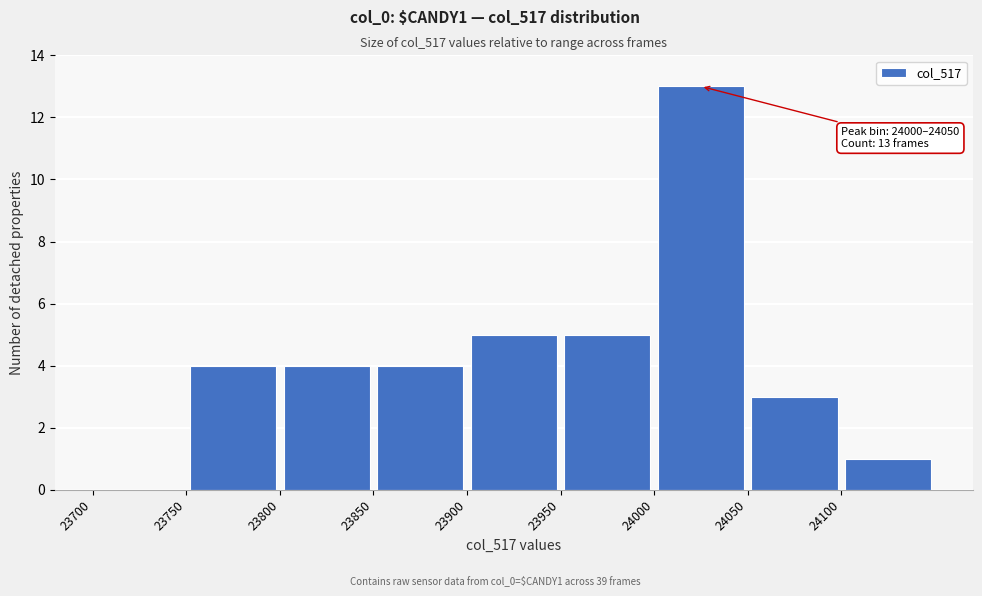

Over which range of the x-axis is the bar tallest?

24000 to 24050